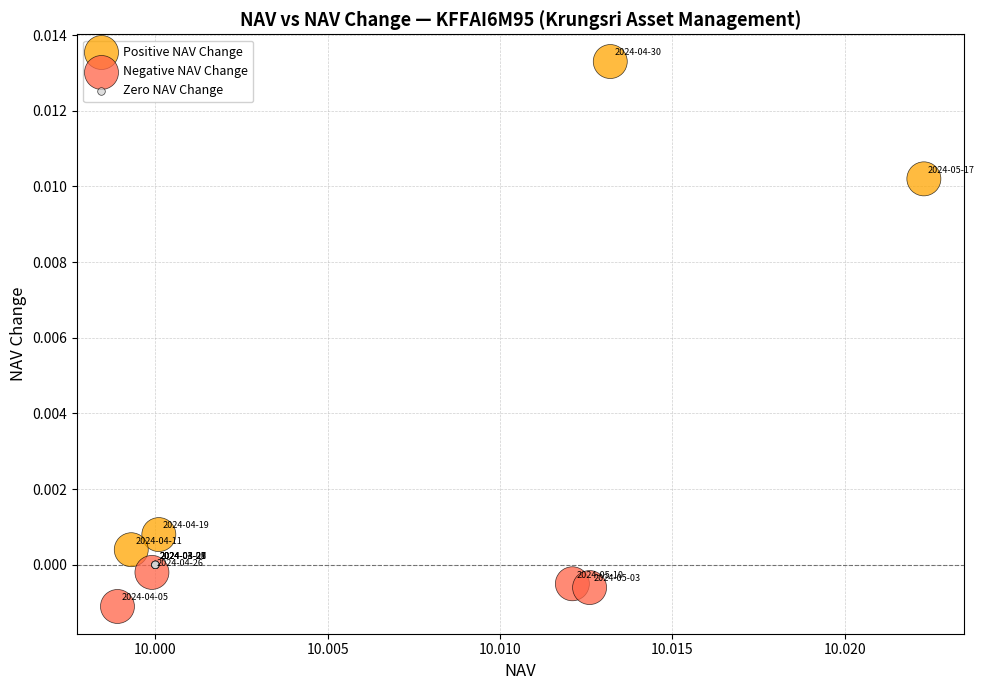

Which series reaches the maximum Y coordinate?

Positive NAV Change